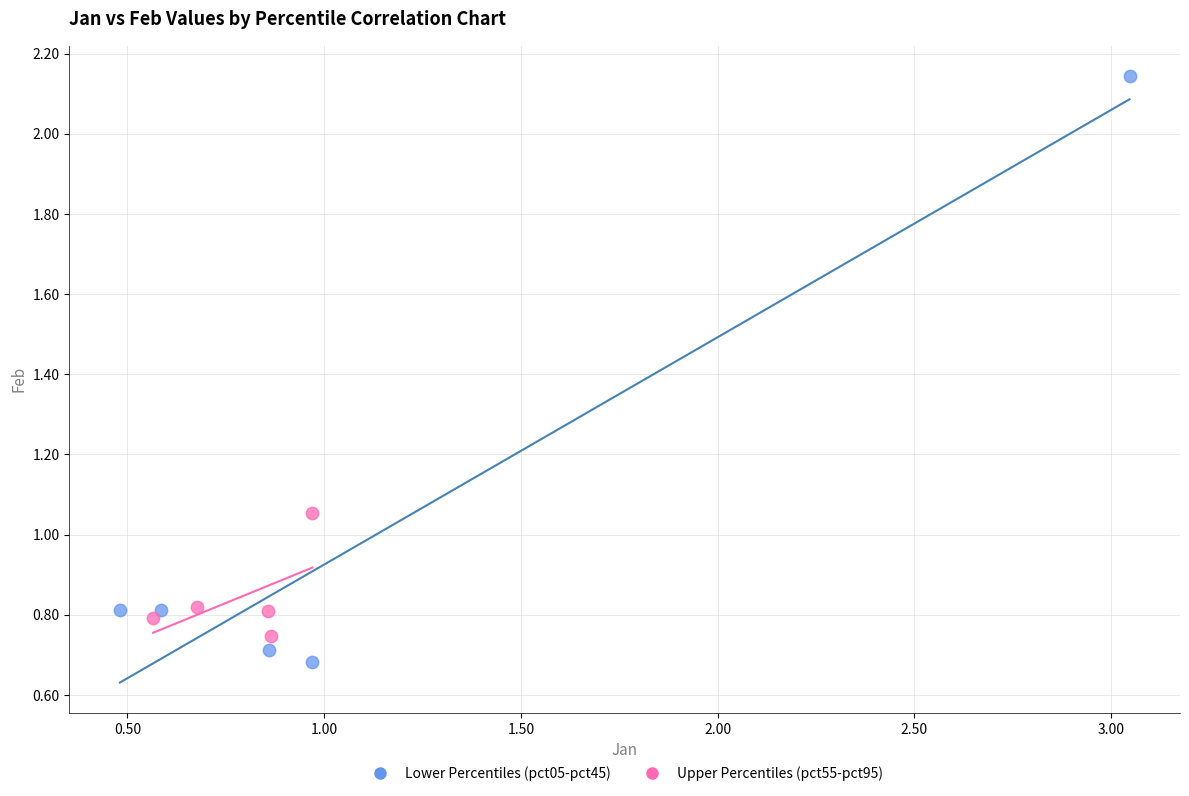

Which series contains the highest Y value?

Lower Percentiles (pct05-pct45)